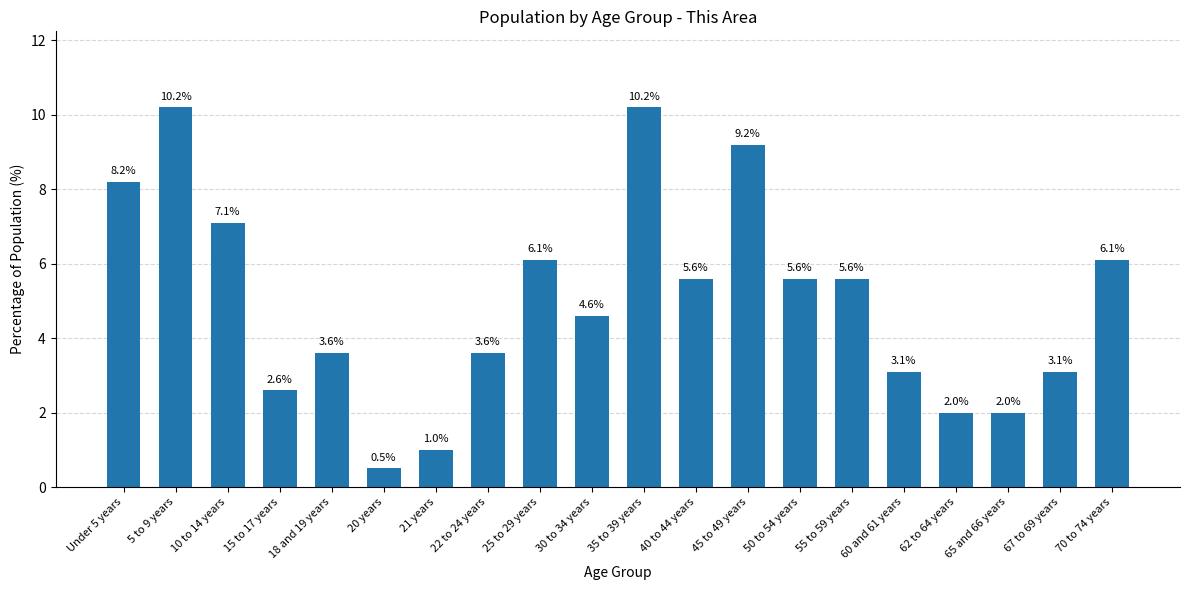

Between 20 years and 10 to 14 years, which is larger?

10 to 14 years